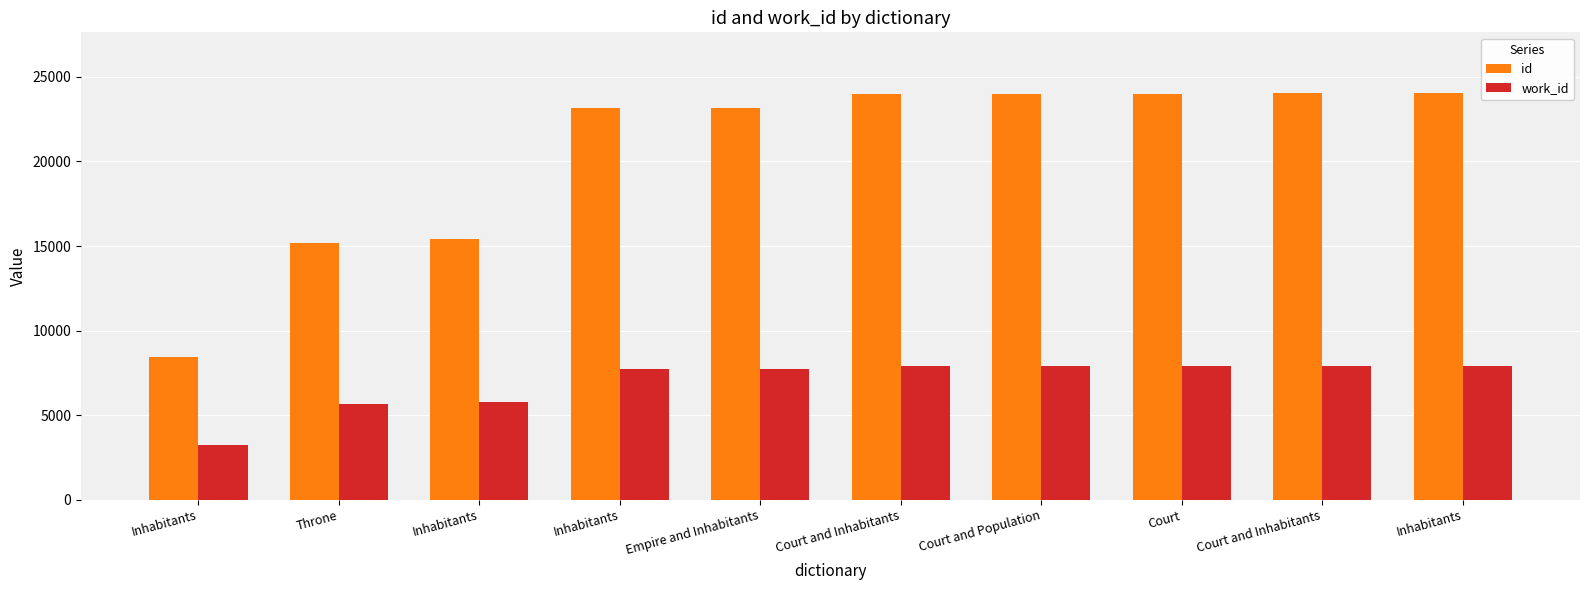

Which series has the widest spread of values?

id